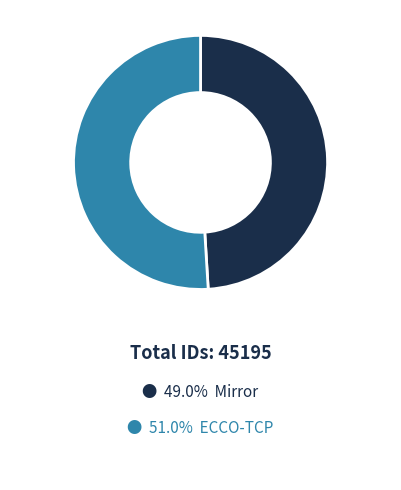

Does any single category account for the majority?

Yes